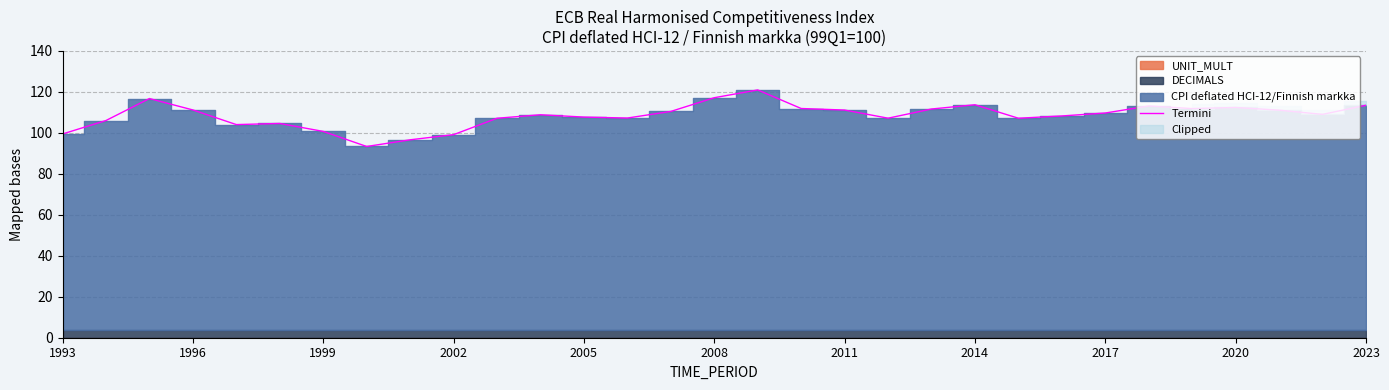

What is the minimum value for Termini?

93.4